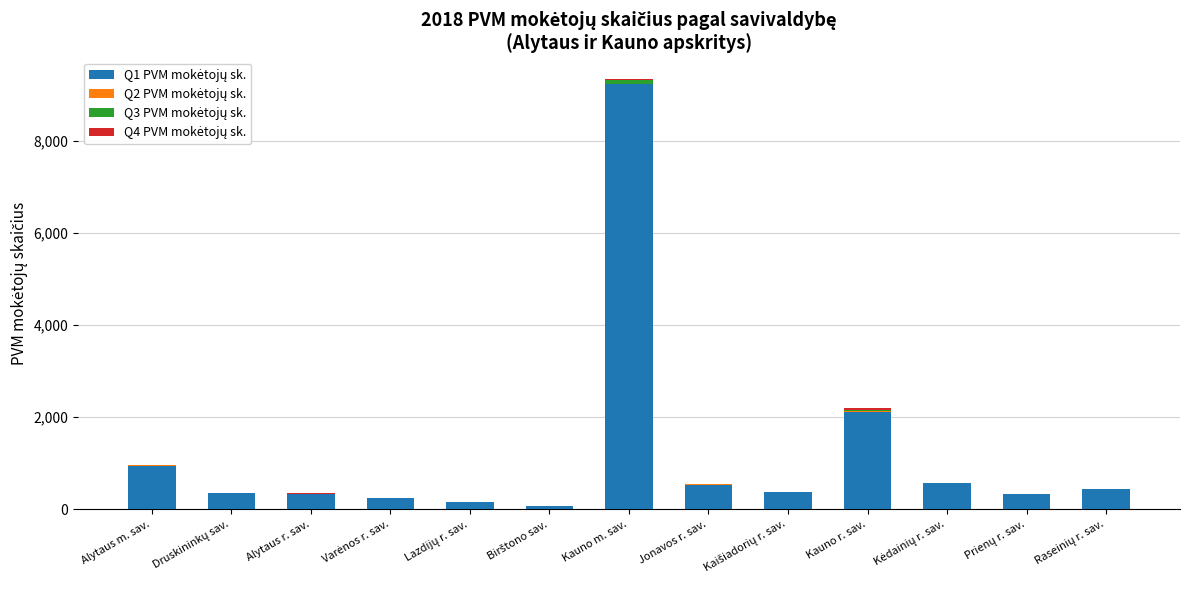

How many categories are shown in the chart?

13